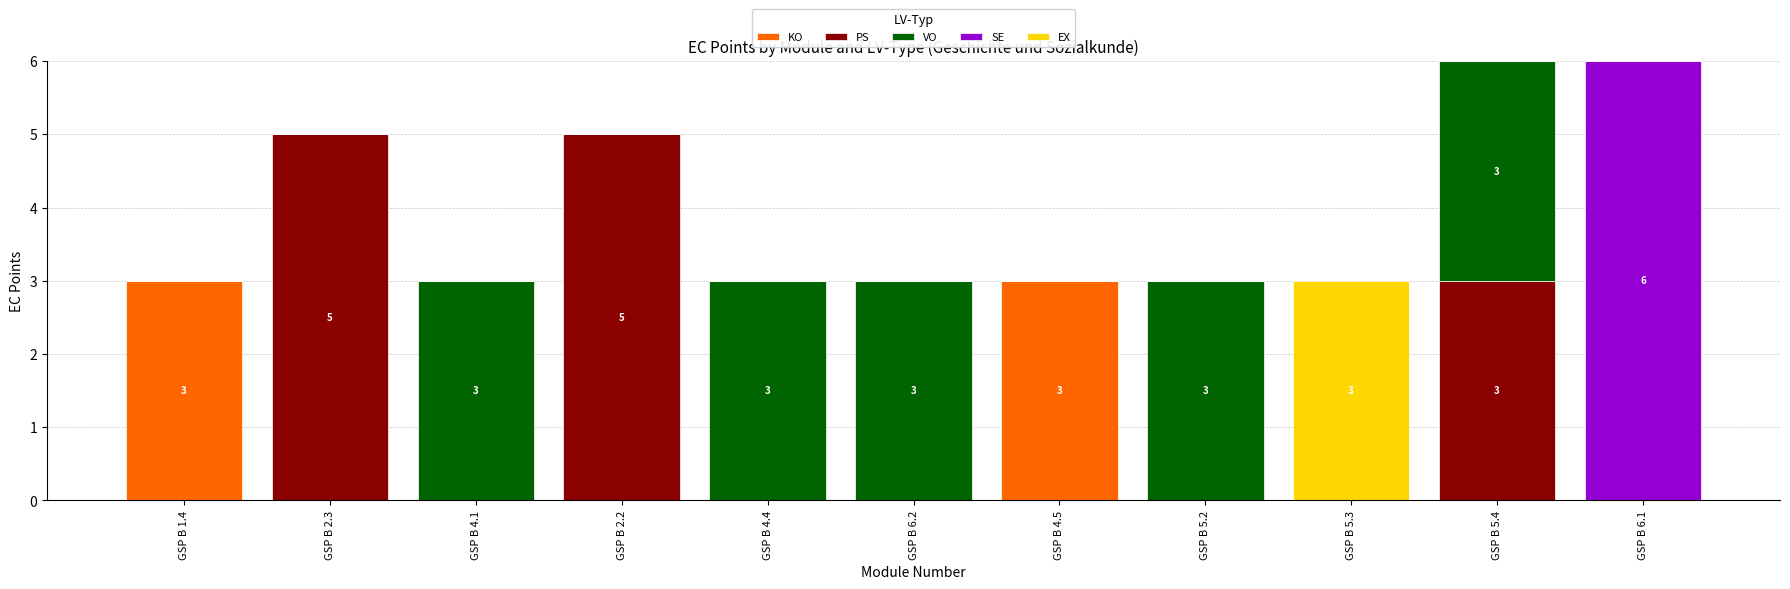

What is the total value across all series at GSP B 1.4?

3